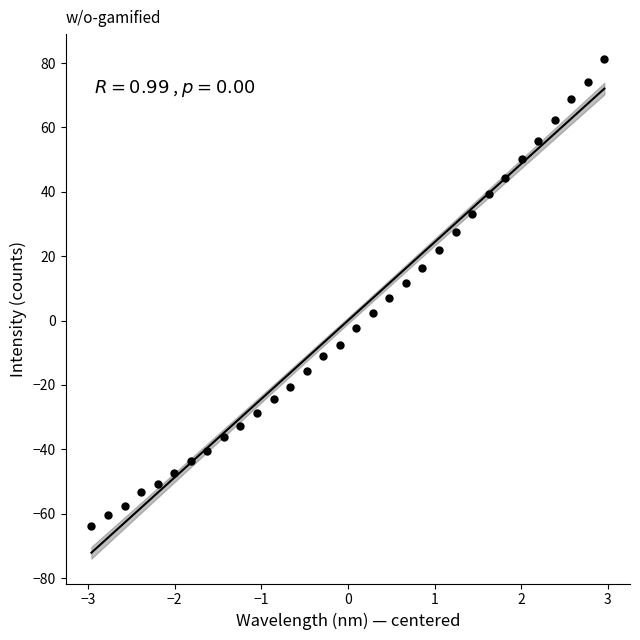

What is the range of Y values (max minus min)?

145.0